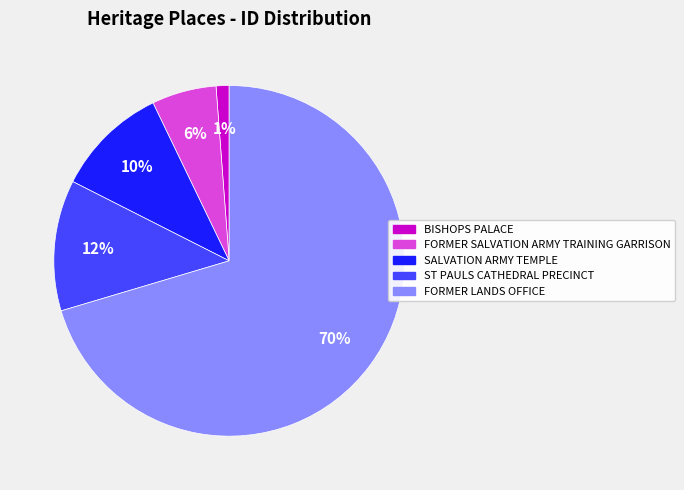

What percentage is the ST PAULS CATHEDRAL PRECINCT slice, to the nearest percent?

12%